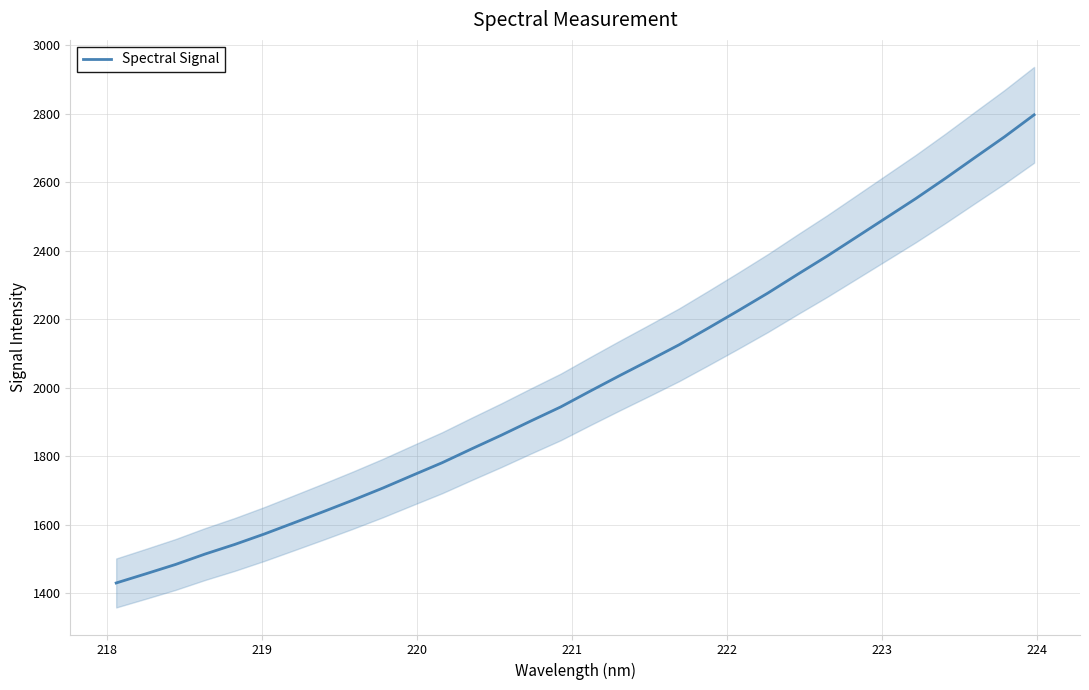

Does the chart have visible grid lines?

Yes